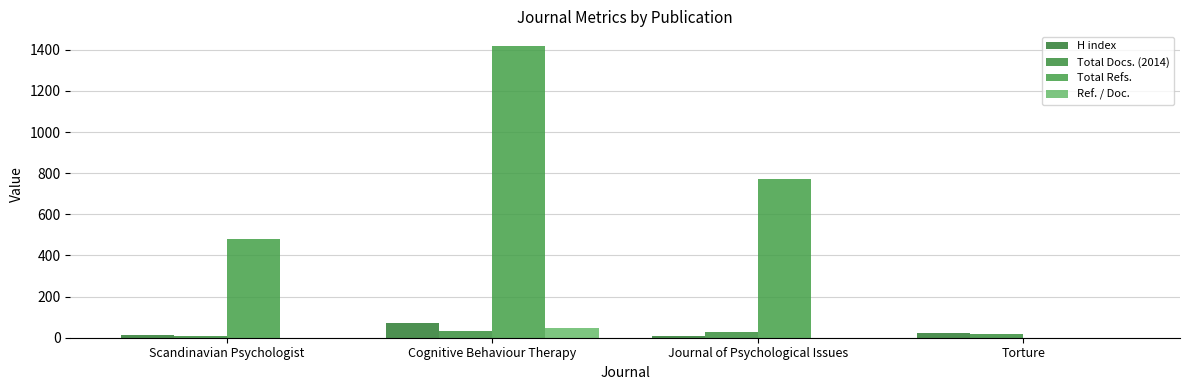

What is the difference between the highest and lowest values at Cognitive Behaviour Therapy?

1388